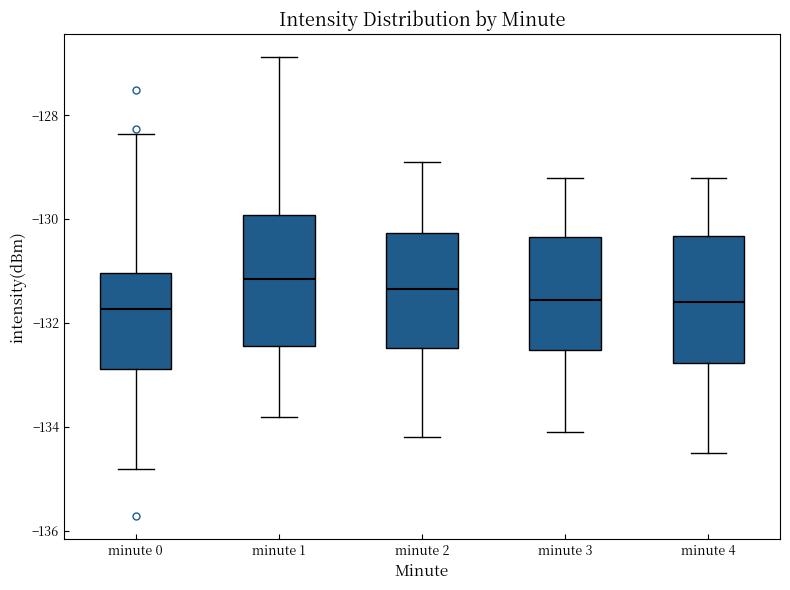

Where is the lower edge of the box for minute 2 on the y-axis? The values are not printed on the chart, so give them approximately, as read against the axis.

-132.4